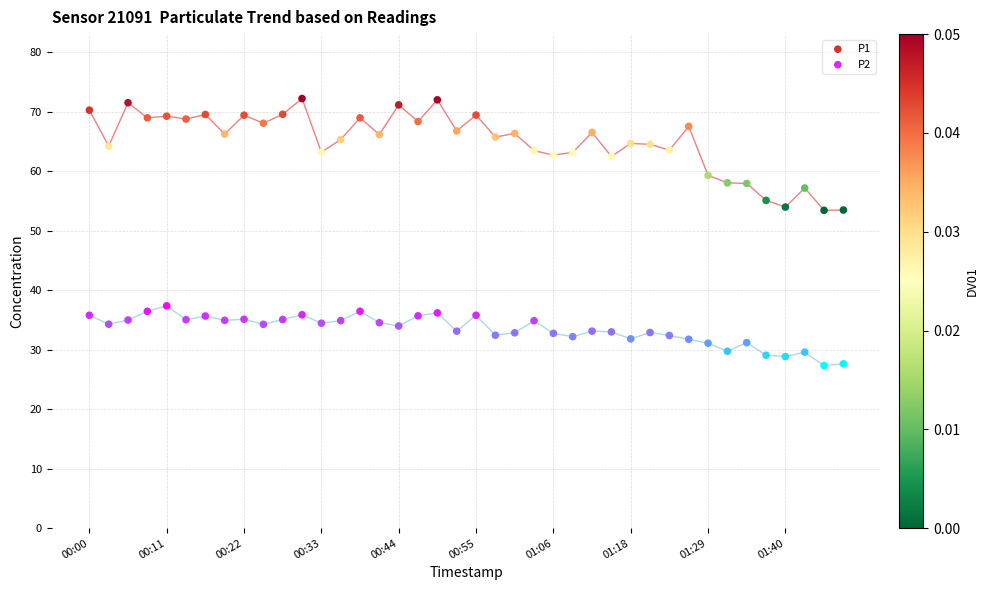

Which series has the largest Y range (max minus min)?

P1